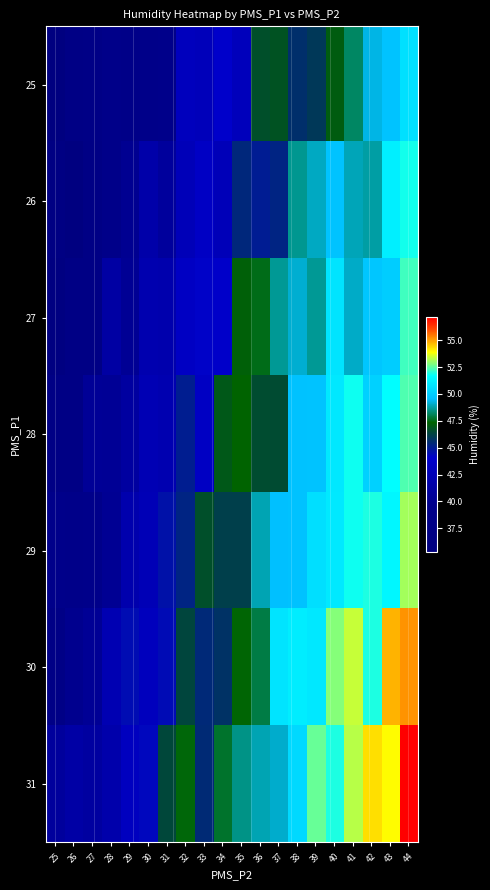

How many distinct data groups are displayed?

7